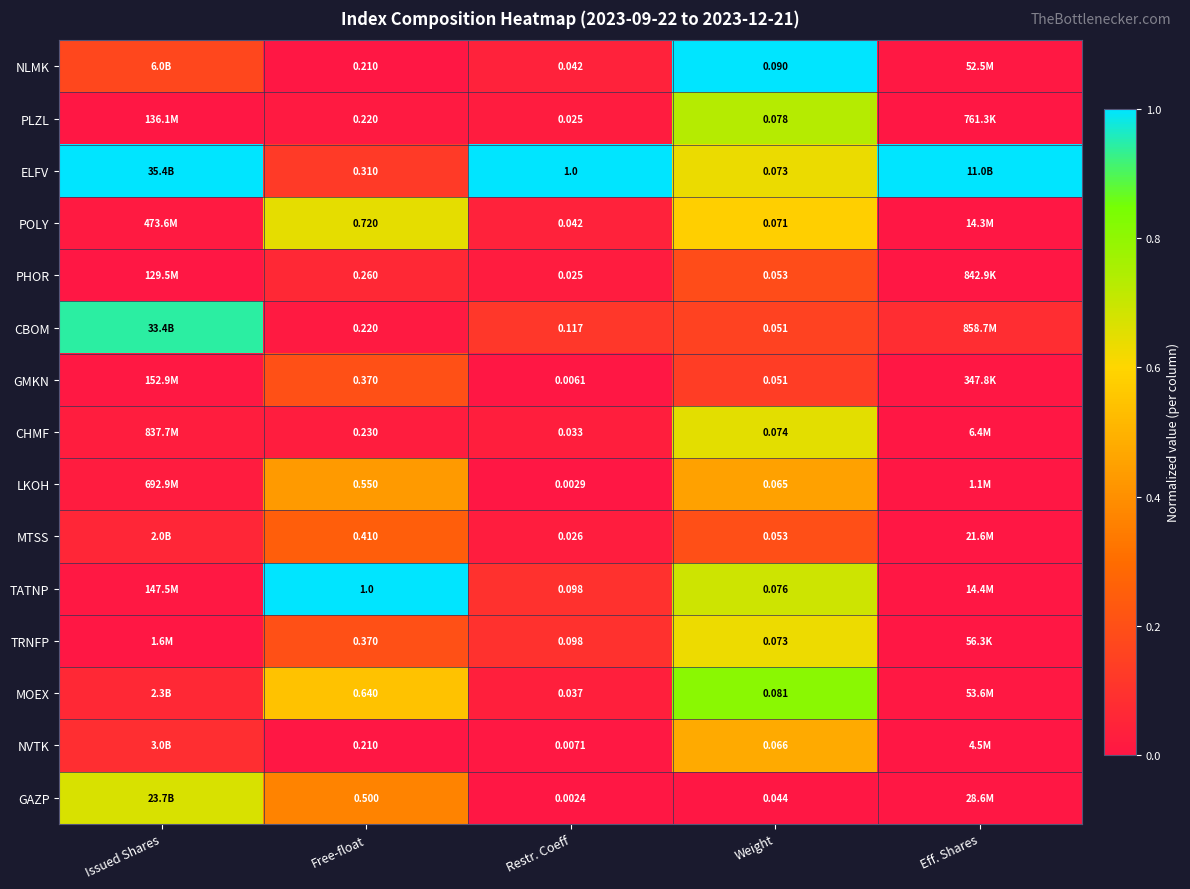

At how many categories does at least one series exceed 0?

5